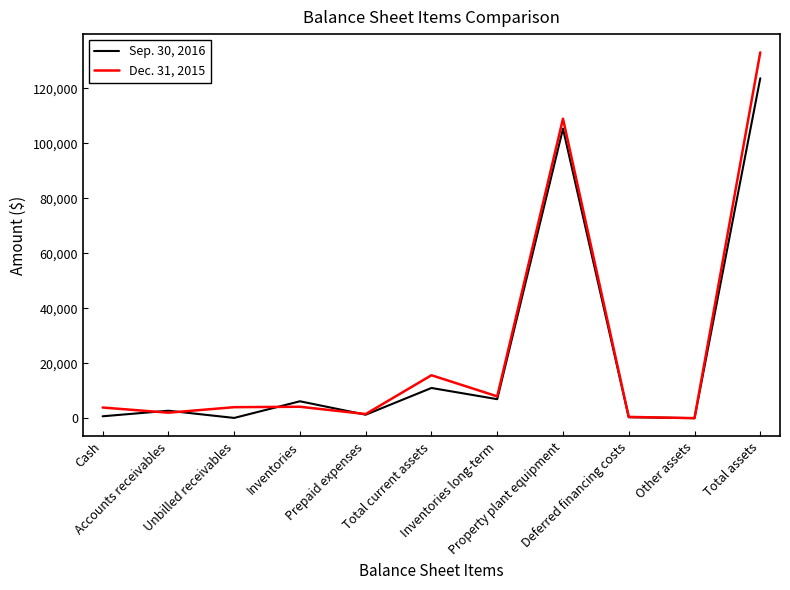

How many categories are shown in the chart?

11